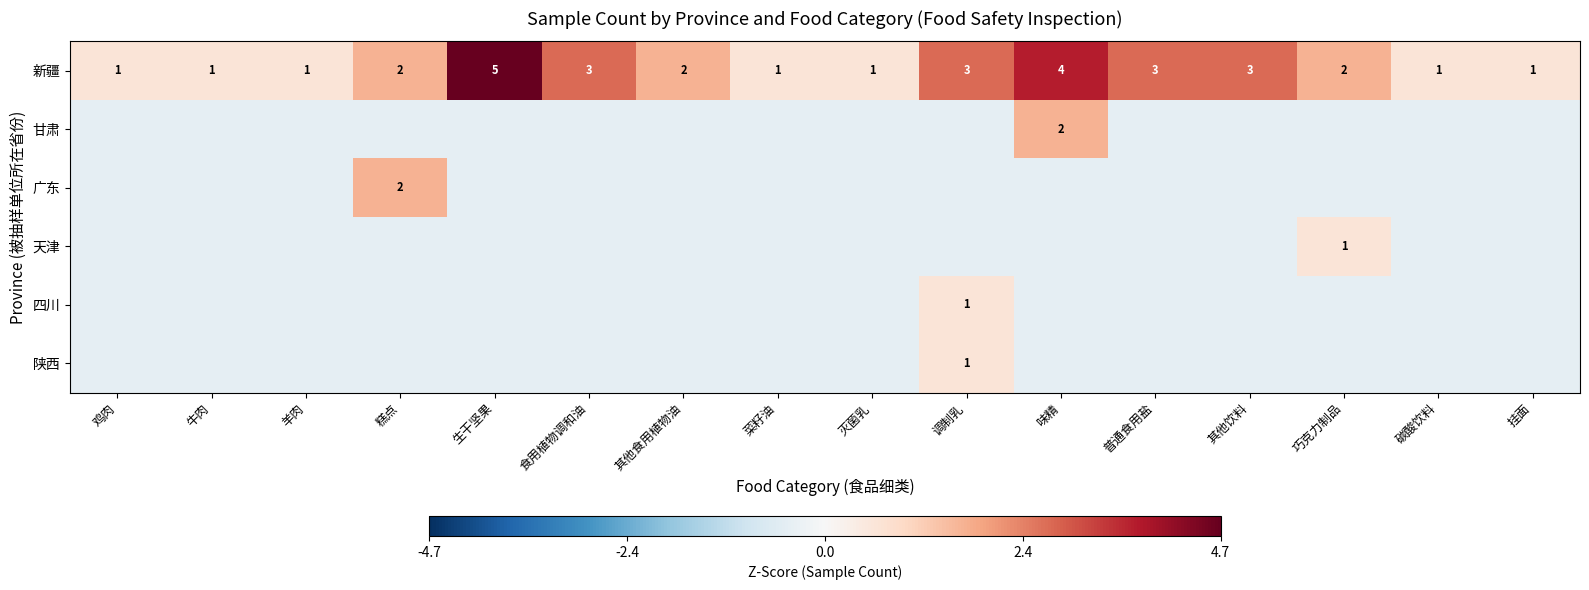

List the series in order of their peak value, lowest first.

天津, 四川, 陕西, 甘肃, 广东, 新疆